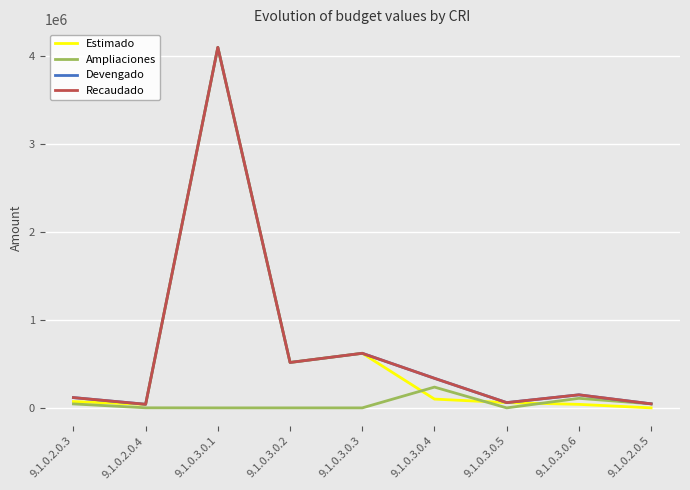

The value of Ampliaciones at 9.1.0.2.0.4 is 873.5. True or false?

True